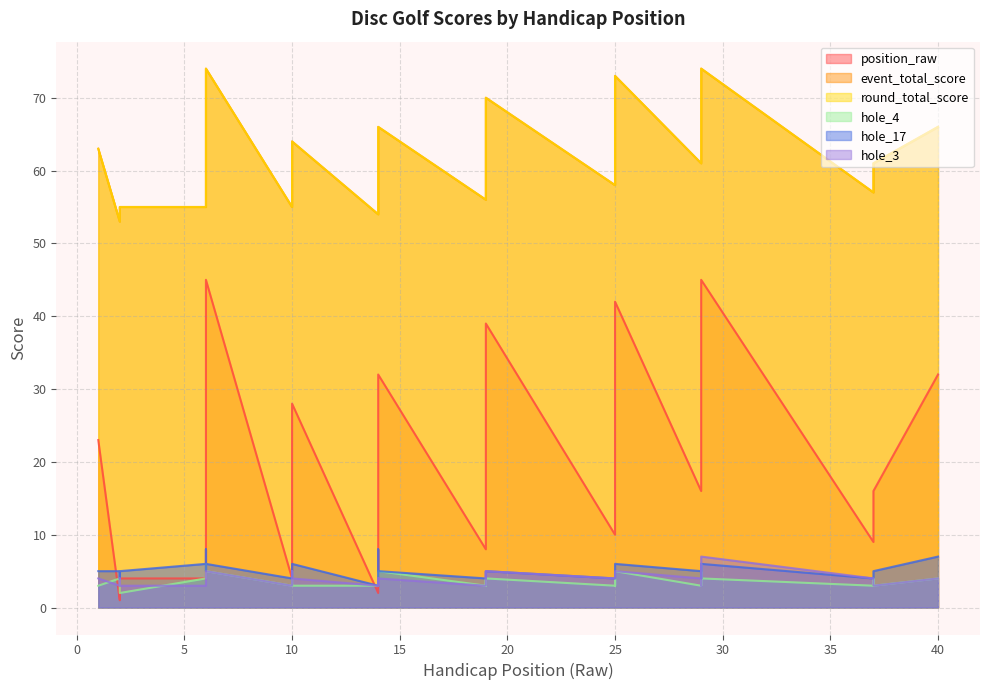

At which label does hole_4 first exceed 4?

6